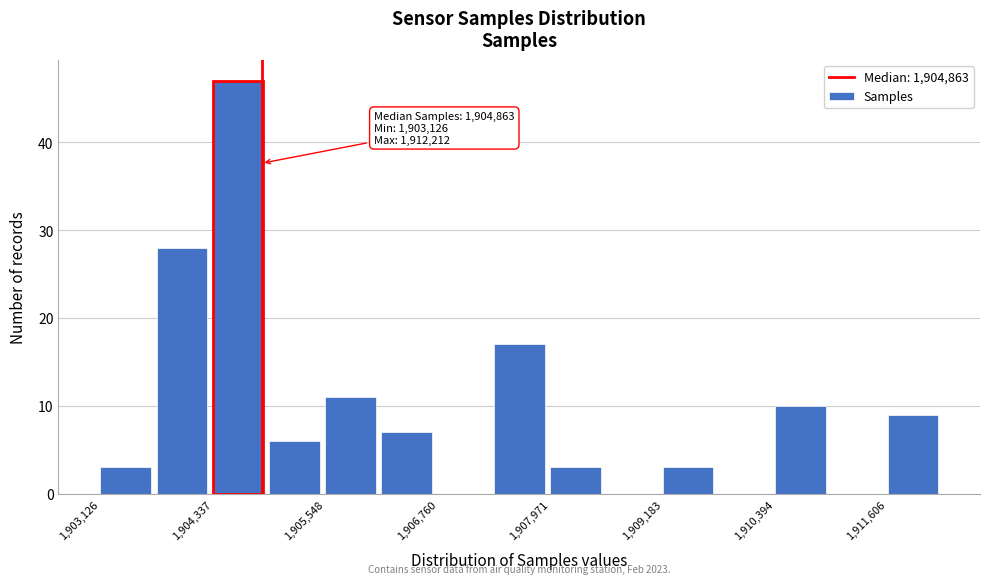

Around what value on the x-axis is the tallest bar? Give the approximate position of its centre, as read against the axis.

1904600